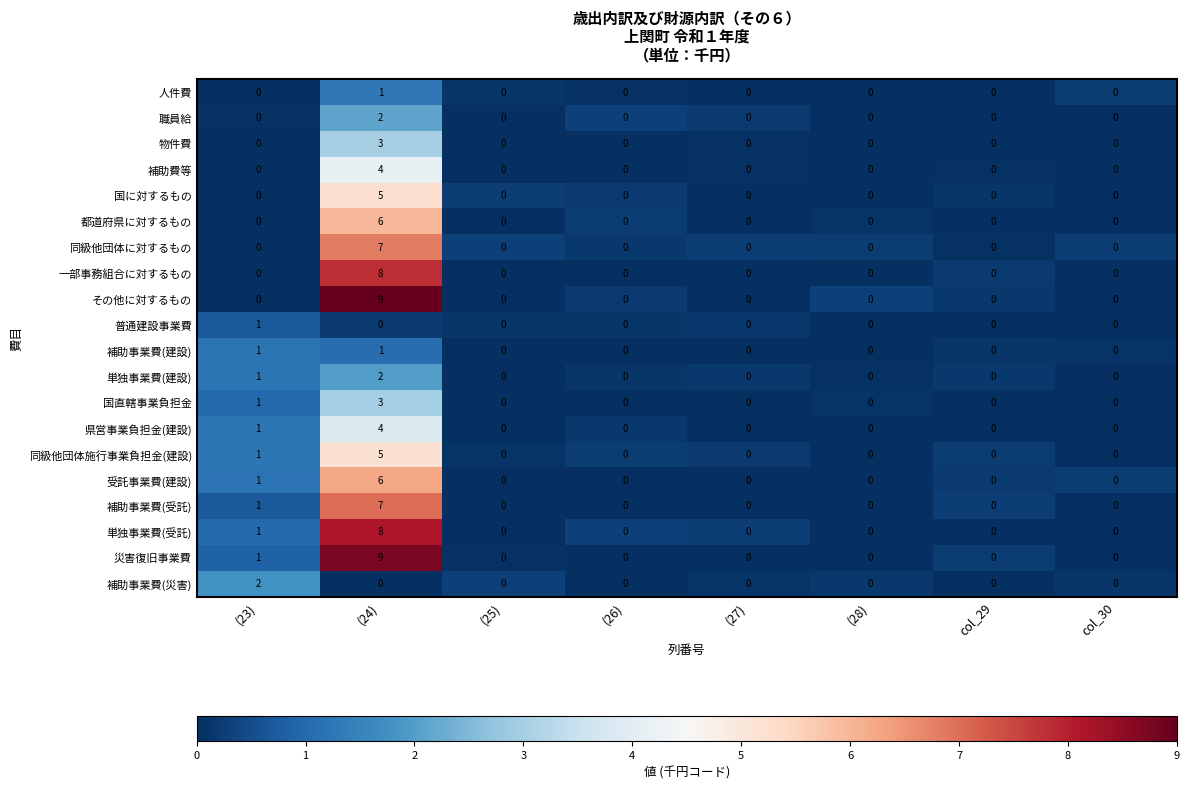

What is the difference between the maximum and minimum values in the 災害復旧事業費 series?

9